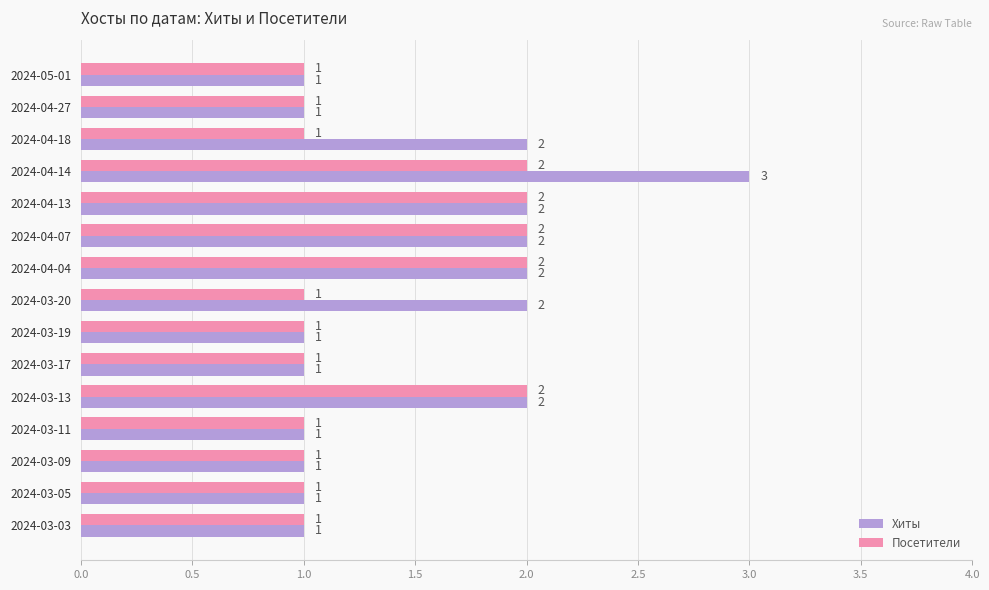

List the series in order of their overall mean, lowest first.

Посетители, Хиты